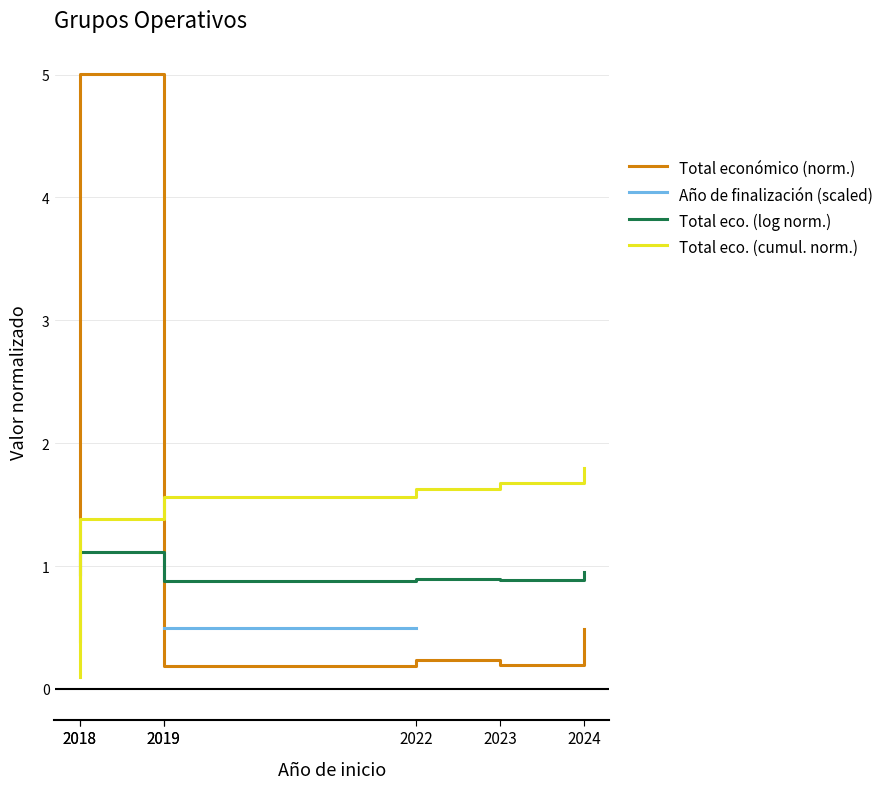

What is the sum of the Total económico (norm.) values at 2019 and 2018?

5.2